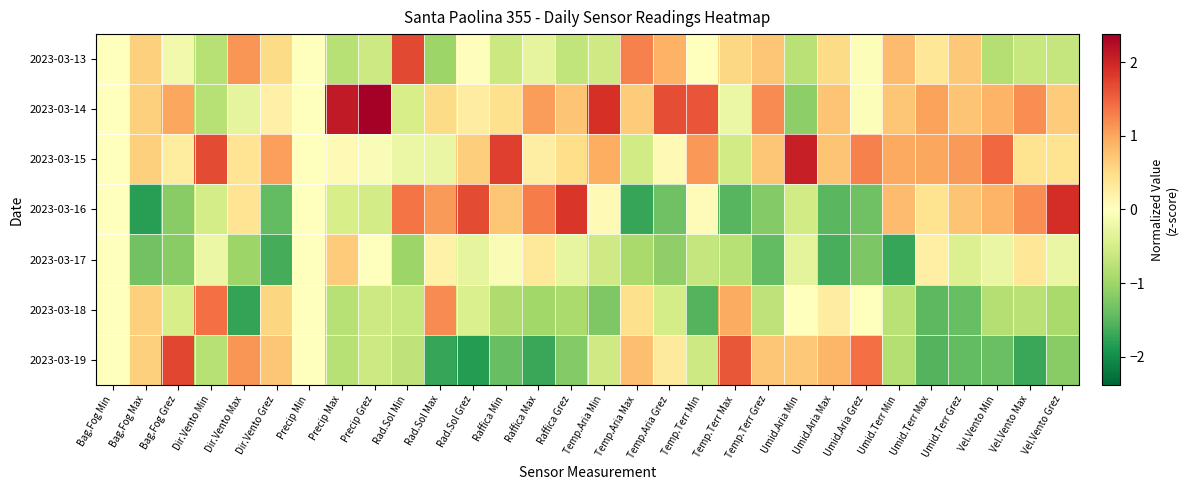

Reading left to right, extract all data points from this chart.

2023-03-13: Bag.Fog Min=0.0	Bag.Fog Max=0.6	Bag.Fog Grez=-0.2	Dir.Vento Min=-0.8	Dir.Vento Max=1.1	Dir.Vento Grez=0.5	Precip Min=0.0	Precip Max=-0.8	Precip Grez=-0.6	Rad.Sol Min=1.7	Rad.Sol Max=-1.0	Rad.Sol Grez=0.0	Raffica Min=-0.6	Raffica Max=-0.3	Raffica Grez=-0.7	Temp.Aria Min=-0.6	Temp.Aria Max=1.3	Temp.Aria Grez=0.9	Temp.Terr Min=0.0	Temp.Terr Max=0.6	Temp.Terr Grez=0.7	Umid.Aria Min=-0.8	Umid.Aria Max=0.5	Umid.Aria Grez=-0.0	Umid.Terr Min=0.8	Umid.Terr Max=0.4	Umid.Terr Grez=0.7	Vel.Vento Min=-0.8	Vel.Vento Max=-0.6	Vel.Vento Grez=-0.7
2023-03-14: Bag.Fog Min=0.0	Bag.Fog Max=0.6	Bag.Fog Grez=1.0	Dir.Vento Min=-0.8	Dir.Vento Max=-0.3	Dir.Vento Grez=0.2	Precip Min=0.0	Precip Max=2.1	Precip Grez=2.4	Rad.Sol Min=-0.5	Rad.Sol Max=0.5	Rad.Sol Grez=0.3	Raffica Min=0.5	Raffica Max=1.1	Raffica Grez=0.7	Temp.Aria Min=1.9	Temp.Aria Max=0.7	Temp.Aria Grez=1.7	Temp.Terr Min=1.6	Temp.Terr Max=-0.2	Temp.Terr Grez=1.2	Umid.Aria Min=-1.1	Umid.Aria Max=0.7	Umid.Aria Grez=-0.0	Umid.Terr Min=0.7	Umid.Terr Max=1.0	Umid.Terr Grez=0.7	Vel.Vento Min=0.9	Vel.Vento Max=1.2	Vel.Vento Grez=0.7
2023-03-15: Bag.Fog Min=0.0	Bag.Fog Max=0.6	Bag.Fog Grez=0.3	Dir.Vento Min=1.7	Dir.Vento Max=0.4	Dir.Vento Grez=1.1	Precip Min=0.0	Precip Max=0.1	Precip Grez=-0.1	Rad.Sol Min=-0.2	Rad.Sol Max=-0.3	Rad.Sol Grez=0.6	Raffica Min=1.8	Raffica Max=0.2	Raffica Grez=0.5	Temp.Aria Min=0.9	Temp.Aria Max=-0.5	Temp.Aria Grez=0.1	Temp.Terr Min=1.1	Temp.Terr Max=-0.6	Temp.Terr Grez=0.7	Umid.Aria Min=2.1	Umid.Aria Max=0.7	Umid.Aria Grez=1.3	Umid.Terr Min=1.0	Umid.Terr Max=1.0	Umid.Terr Grez=1.1	Vel.Vento Min=1.5	Vel.Vento Max=0.4	Vel.Vento Grez=0.4
2023-03-16: Bag.Fog Min=0.0	Bag.Fog Max=-1.8	Bag.Fog Grez=-1.2	Dir.Vento Min=-0.5	Dir.Vento Max=0.4	Dir.Vento Grez=-1.4	Precip Min=0.0	Precip Max=-0.5	Precip Grez=-0.5	Rad.Sol Min=1.4	Rad.Sol Max=1.1	Rad.Sol Grez=1.7	Raffica Min=0.7	Raffica Max=1.3	Raffica Grez=1.9	Temp.Aria Min=0.1	Temp.Aria Max=-1.7	Temp.Aria Grez=-1.3	Temp.Terr Min=0.1	Temp.Terr Max=-1.5	Temp.Terr Grez=-1.2	Umid.Aria Min=-0.6	Umid.Aria Max=-1.5	Umid.Aria Grez=-1.3	Umid.Terr Min=0.8	Umid.Terr Max=0.4	Umid.Terr Grez=0.7	Vel.Vento Min=0.9	Vel.Vento Max=1.2	Vel.Vento Grez=1.9
2023-03-17: Bag.Fog Min=0.0	Bag.Fog Max=-1.3	Bag.Fog Grez=-1.2	Dir.Vento Min=-0.2	Dir.Vento Max=-1.0	Dir.Vento Grez=-1.6	Precip Min=0.0	Precip Max=0.7	Precip Grez=-0.0	Rad.Sol Min=-1.0	Rad.Sol Max=0.2	Rad.Sol Grez=-0.3	Raffica Min=-0.1	Raffica Max=0.3	Raffica Grez=-0.3	Temp.Aria Min=-0.6	Temp.Aria Max=-0.9	Temp.Aria Grez=-1.1	Temp.Terr Min=-0.7	Temp.Terr Max=-0.8	Temp.Terr Grez=-1.4	Umid.Aria Min=-0.3	Umid.Aria Max=-1.6	Umid.Aria Grez=-1.3	Umid.Terr Min=-1.7	Umid.Terr Max=0.2	Umid.Terr Grez=-0.4	Vel.Vento Min=-0.2	Vel.Vento Max=0.4	Vel.Vento Grez=-0.2
2023-03-18: Bag.Fog Min=0.0	Bag.Fog Max=0.6	Bag.Fog Grez=-0.5	Dir.Vento Min=1.4	Dir.Vento Max=-1.7	Dir.Vento Grez=0.6	Precip Min=0.0	Precip Max=-0.8	Precip Grez=-0.6	Rad.Sol Min=-0.6	Rad.Sol Max=1.2	Rad.Sol Grez=-0.5	Raffica Min=-0.9	Raffica Max=-1.0	Raffica Grez=-0.9	Temp.Aria Min=-1.2	Temp.Aria Max=0.5	Temp.Aria Grez=-0.5	Temp.Terr Min=-1.5	Temp.Terr Max=1.0	Temp.Terr Grez=-0.7	Umid.Aria Min=0.0	Umid.Aria Max=0.3	Umid.Aria Grez=0.0	Umid.Terr Min=-0.8	Umid.Terr Max=-1.5	Umid.Terr Grez=-1.4	Vel.Vento Min=-0.8	Vel.Vento Max=-0.8	Vel.Vento Grez=-0.9
2023-03-19: Bag.Fog Min=0.0	Bag.Fog Max=0.6	Bag.Fog Grez=1.7	Dir.Vento Min=-0.8	Dir.Vento Max=1.1	Dir.Vento Grez=0.7	Precip Min=0.0	Precip Max=-0.8	Precip Grez=-0.6	Rad.Sol Min=-0.7	Rad.Sol Max=-1.7	Rad.Sol Grez=-1.8	Raffica Min=-1.4	Raffica Max=-1.7	Raffica Grez=-1.2	Temp.Aria Min=-0.6	Temp.Aria Max=0.8	Temp.Aria Grez=0.3	Temp.Terr Min=-0.6	Temp.Terr Max=1.6	Temp.Terr Grez=0.7	Umid.Aria Min=0.7	Umid.Aria Max=0.9	Umid.Aria Grez=1.4	Umid.Terr Min=-0.8	Umid.Terr Max=-1.5	Umid.Terr Grez=-1.5	Vel.Vento Min=-1.4	Vel.Vento Max=-1.7	Vel.Vento Grez=-1.2